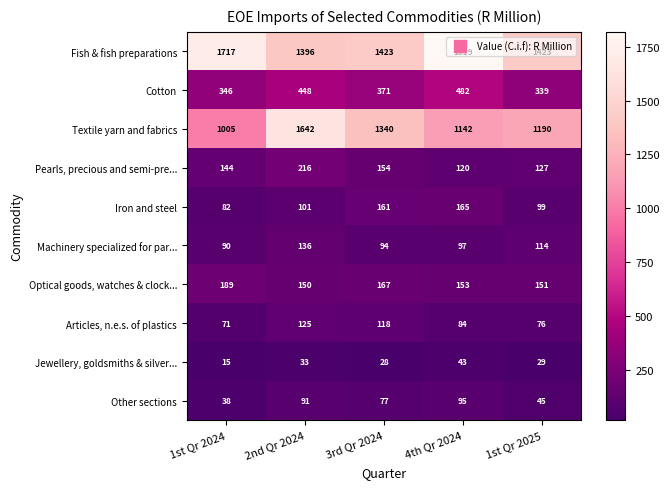

What is the sum of all Cotton values?

1986